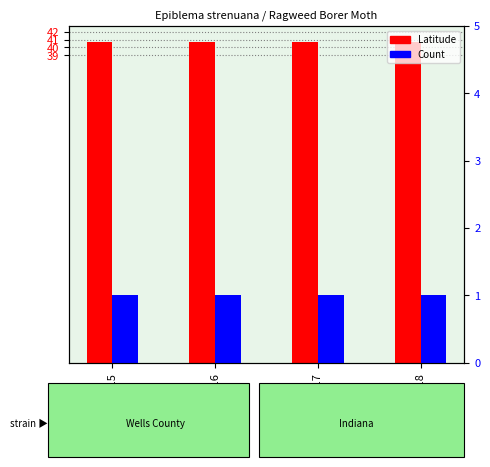

Reading right to left, list all the values displayed in this chart.

Latitude: 40.7	40.7	40.7	40.7
Longitude (scaled): 0.9	0.9	0.9	0.9
Count: 1.0	1.0	1.0	1.0